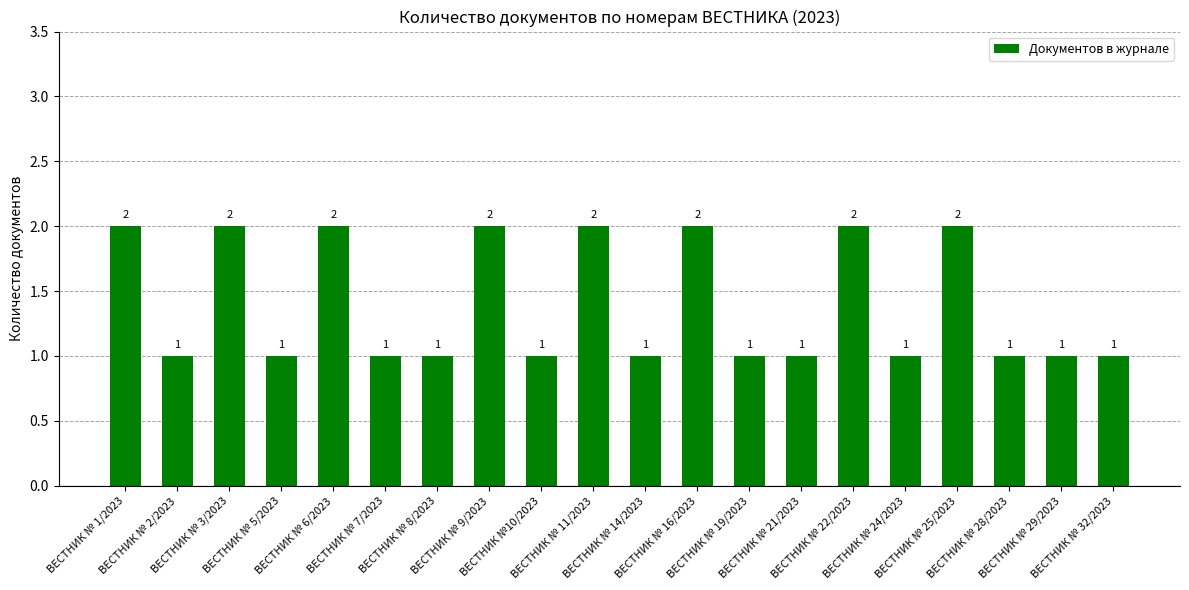

The chart shows a value of 3 at ВЕСТНИК № 3/2023. True or false?

False